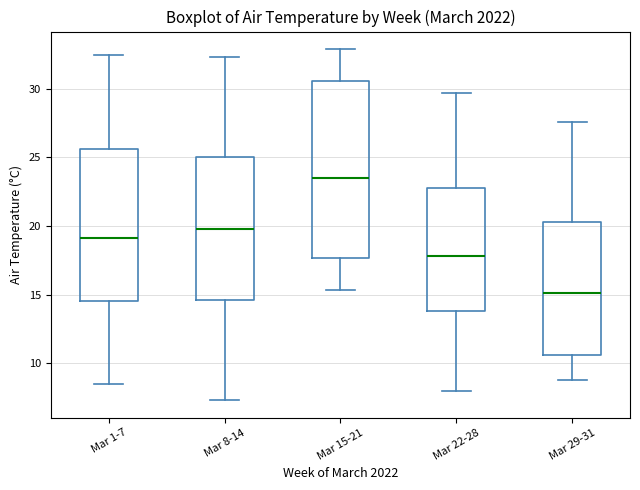

Reading left to right, transcribe this box plot: for each box, give where its median line is, the range the box spans, and where its two whiskers end, as read against the y-axis. The values are not printed on the chart, so give them approximately, as read against the axis.

Mar 1-7: median 19.0, box 14.5 to 25.5, whiskers 8.5 to 32.5
Mar 8-14: median 20.0, box 14.5 to 25.0, whiskers 7.5 to 32.5
Mar 15-21: median 23.5, box 17.5 to 30.5, whiskers 15.5 to 33.0
Mar 22-28: median 18.0, box 14.0 to 23.0, whiskers 8.0 to 29.5
Mar 29-31: median 15.0, box 10.5 to 20.5, whiskers 9.0 to 27.5